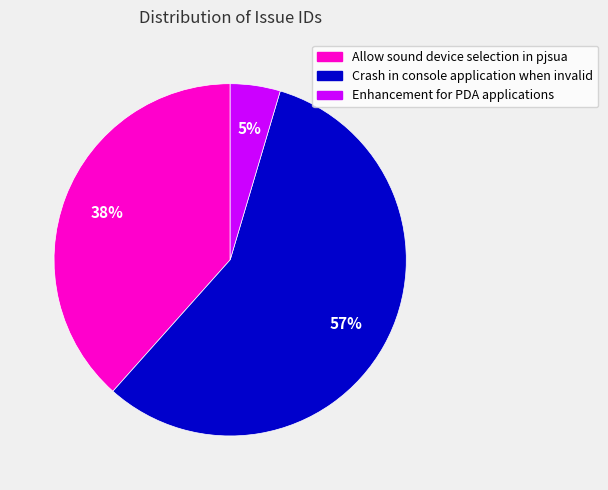

Does Crash in console application when invalid represent more than half of the total?

Yes